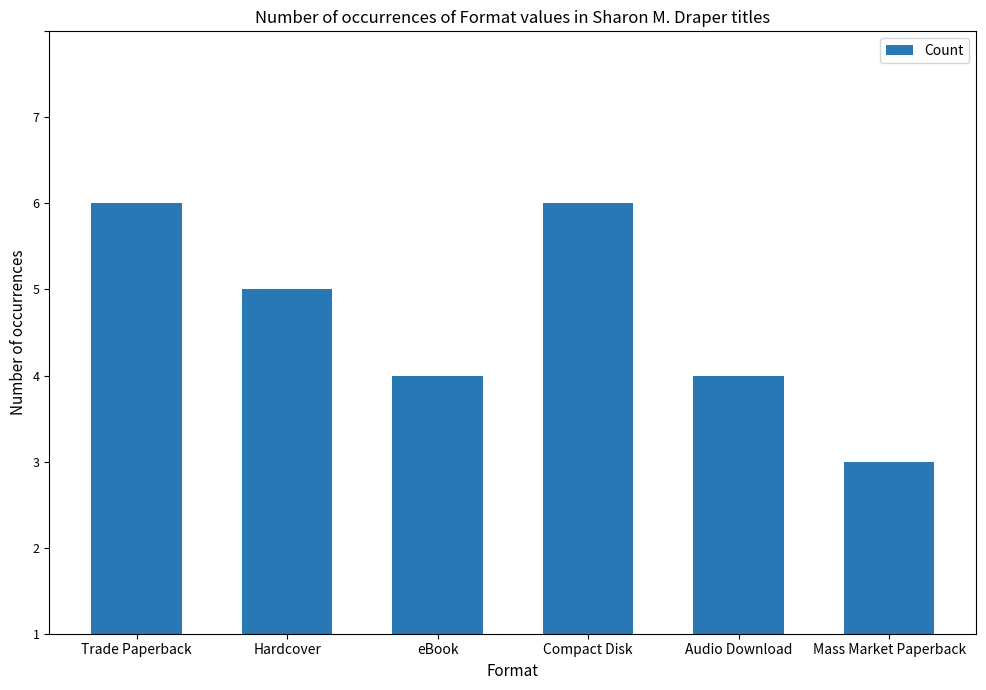

The chart shows a value of 7 at Hardcover. True or false?

False